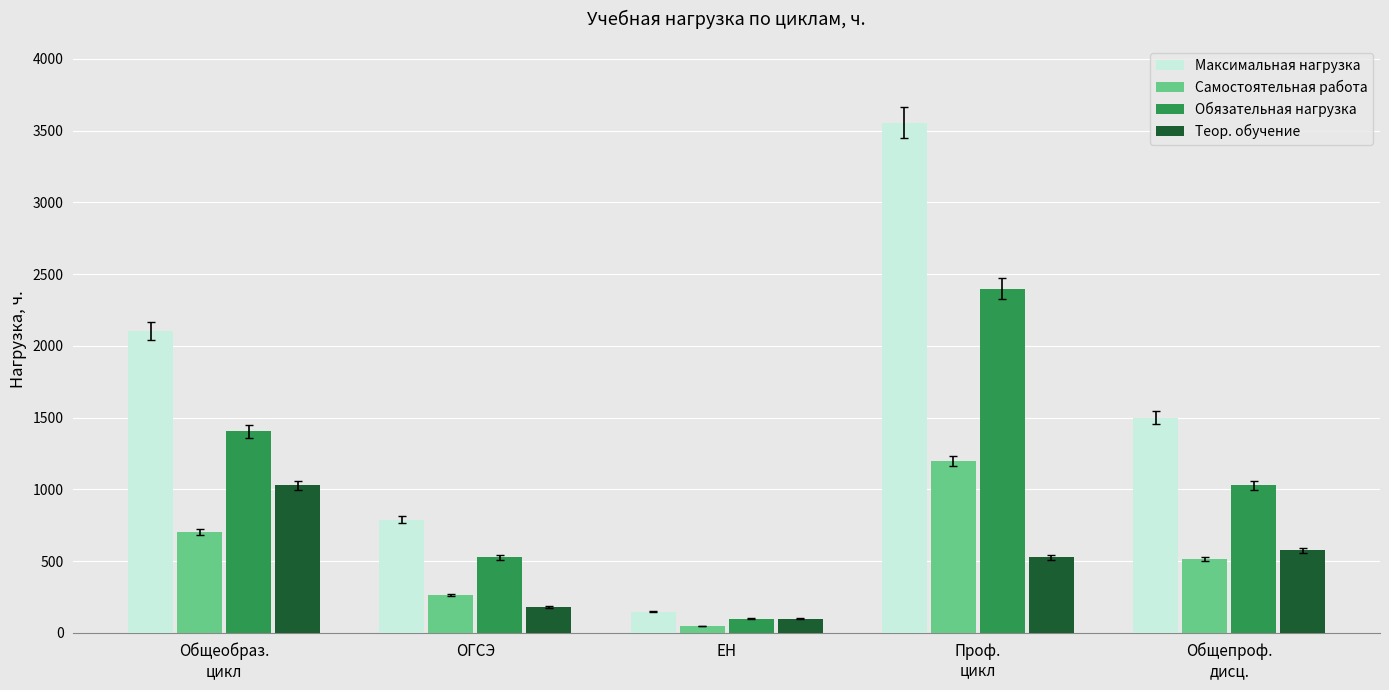

Reading right to left, transcribe all the data shown in this chart.

Максимальная нагрузка: 1501	3556	147	789	2106
Самостоятельная работа: 515	1200	49	263	702
Обязательная нагрузка: 1030	2400	98	526	1404
Теор. обучение: 576	526	98	182	1028